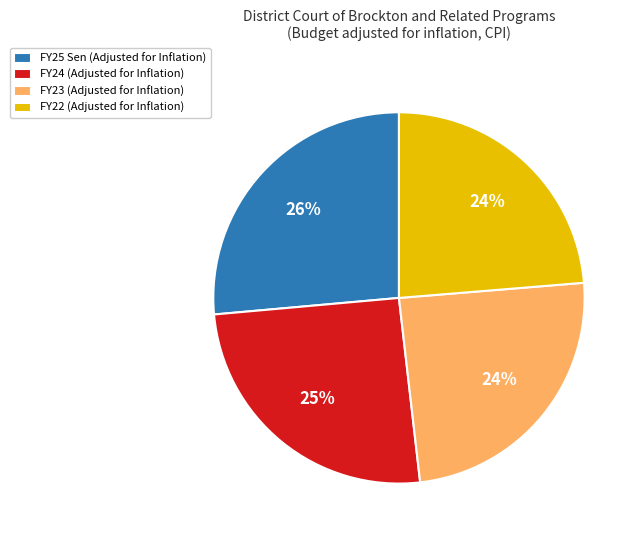

Which slice is the largest?

FY25 Sen (Adjusted for Inflation)